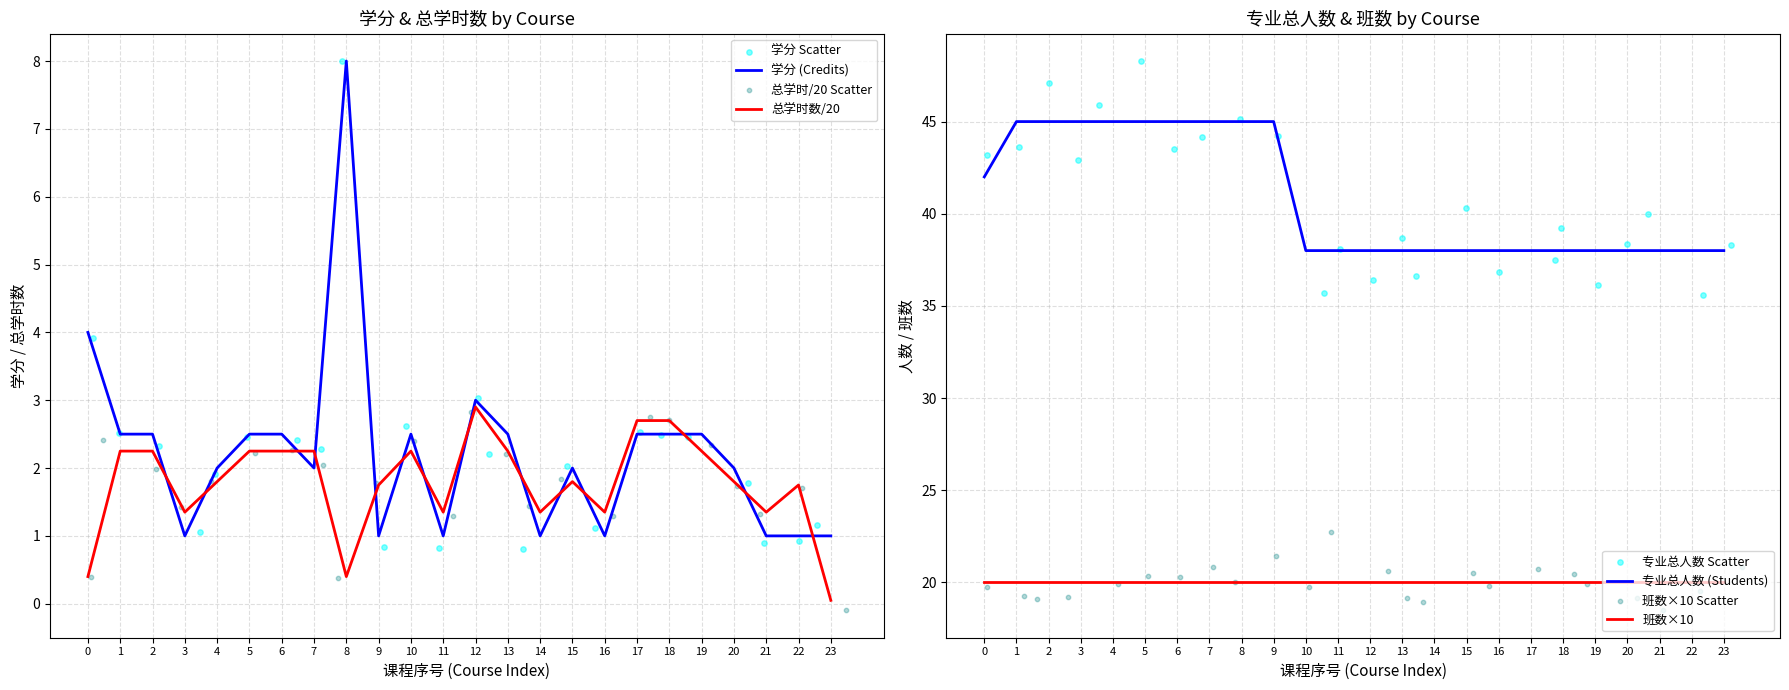

Is the value of 总学时数/20 at 6 greater than the value of 学分 (Credits) at 19?

No